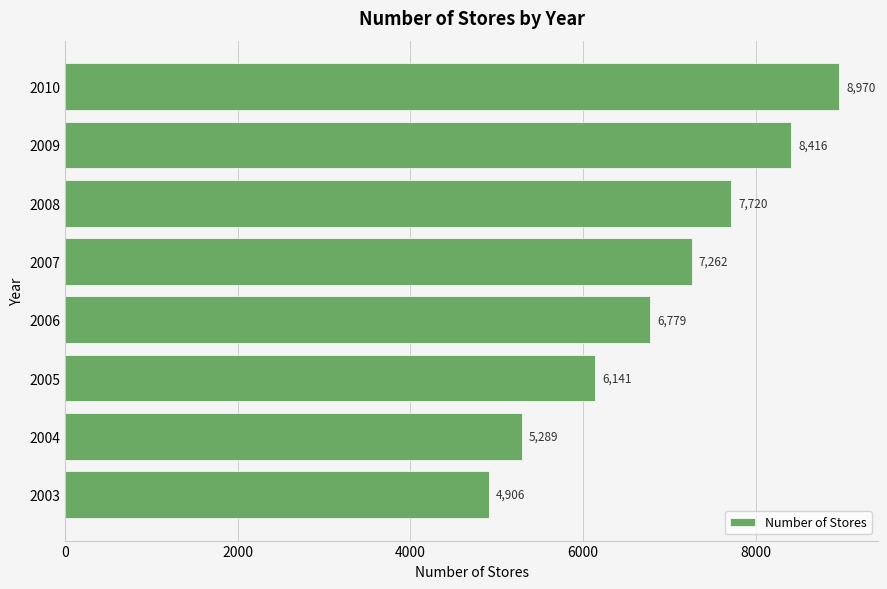

What is the average value?

6935